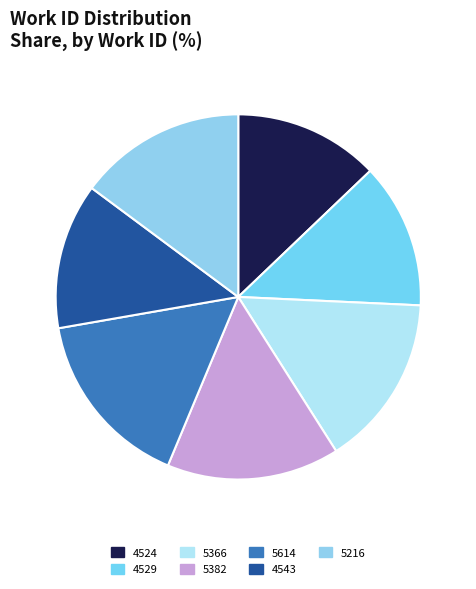

To the nearest percent, what percentage of the pie is 5382?

15%